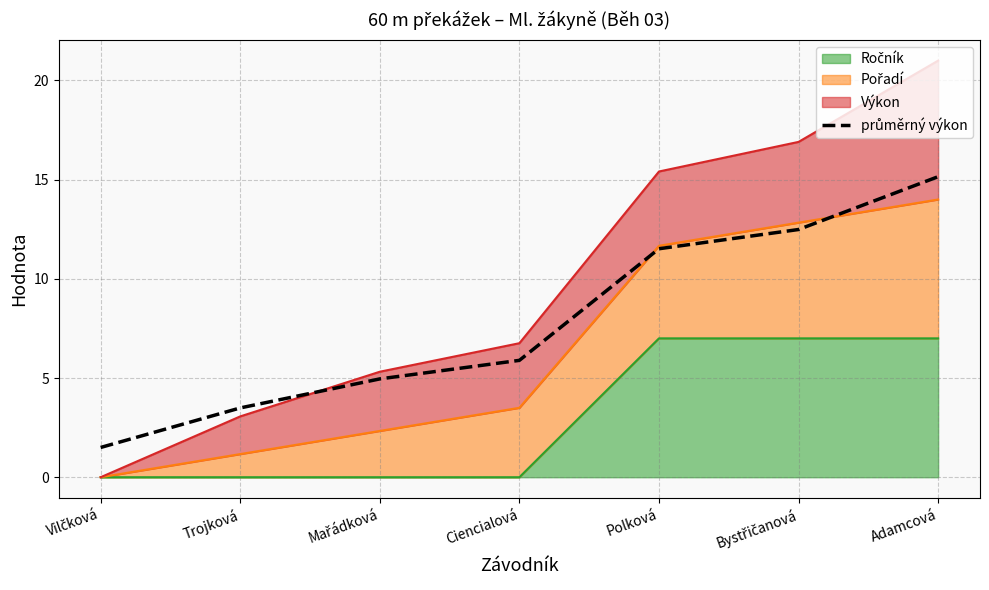

What is the label of the 2nd point from the right?

Bystřičanová